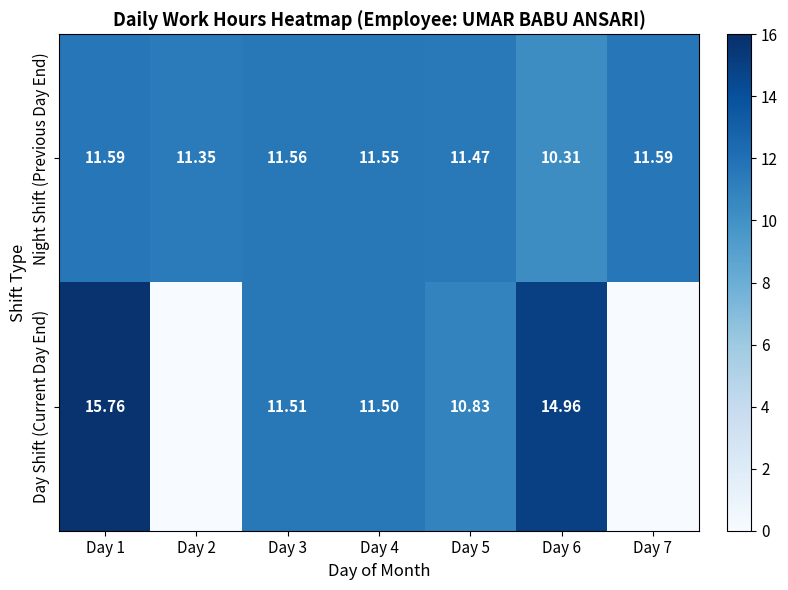

Is the value of Night Shift (Previous Day End) at Day 3 greater than the value of Day Shift (Current Day End) at Day 4?

Yes